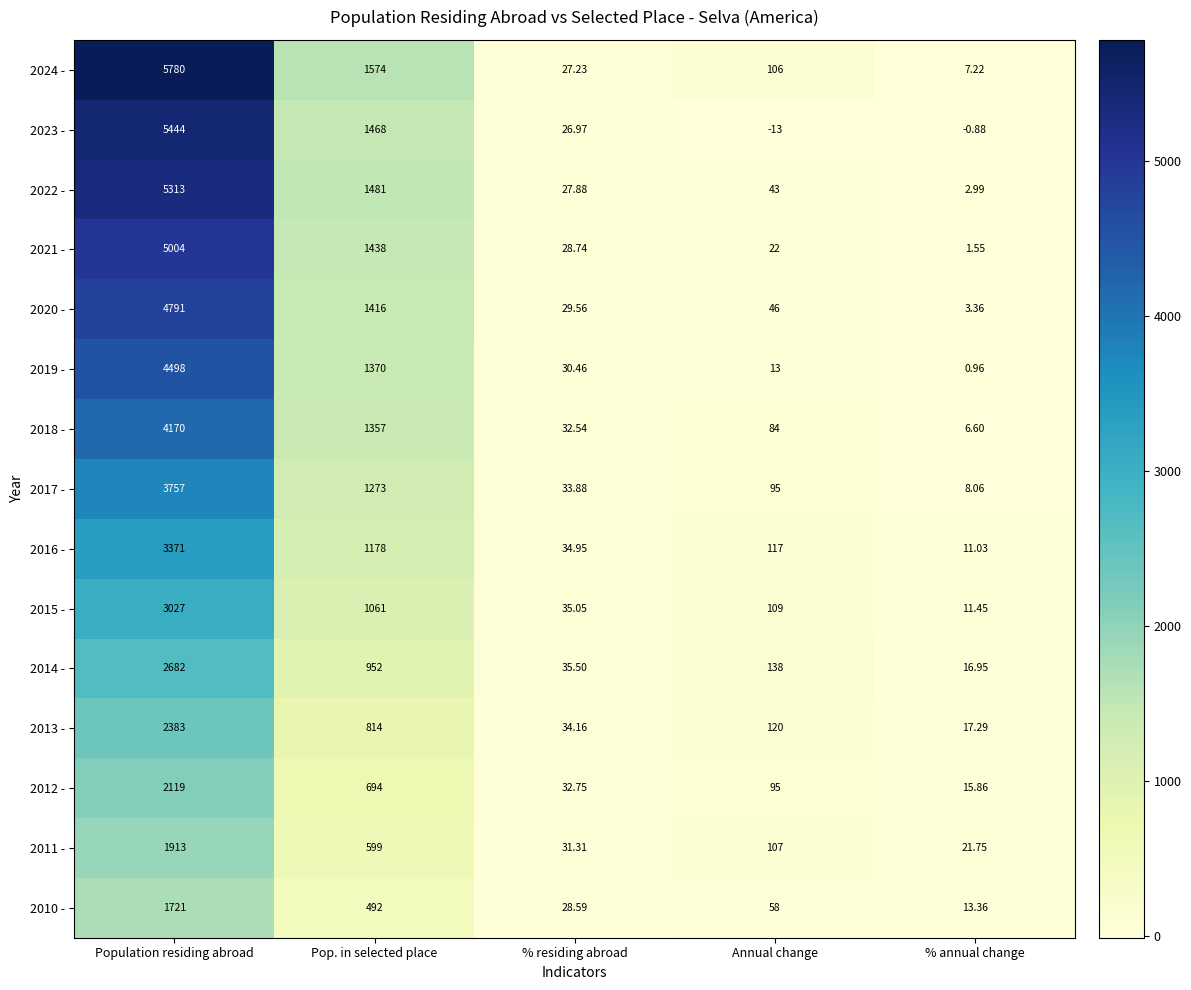

Which category has the lowest value across all series?

Annual change